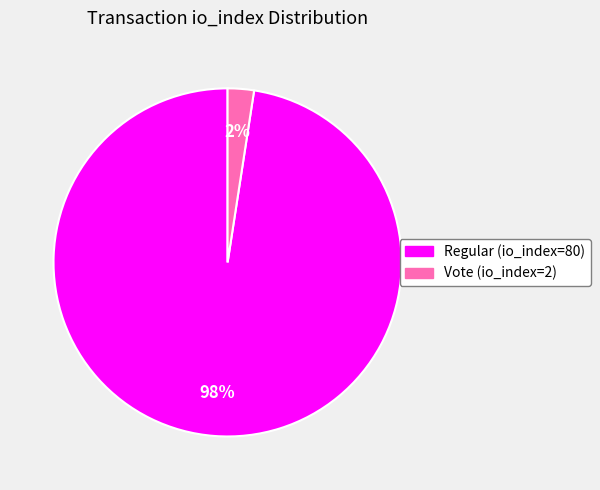

To the nearest percent, what is the combined percentage of Vote (io_index=2) and Regular (io_index=80)?

100%